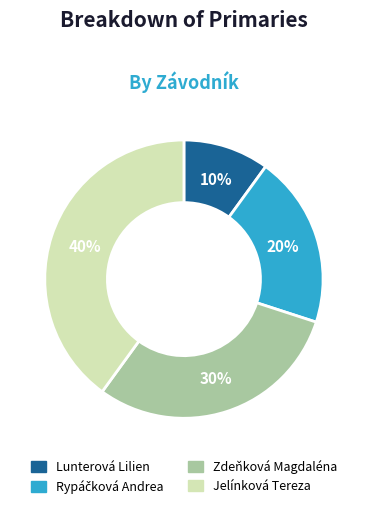

How many slices are in this pie chart?

4